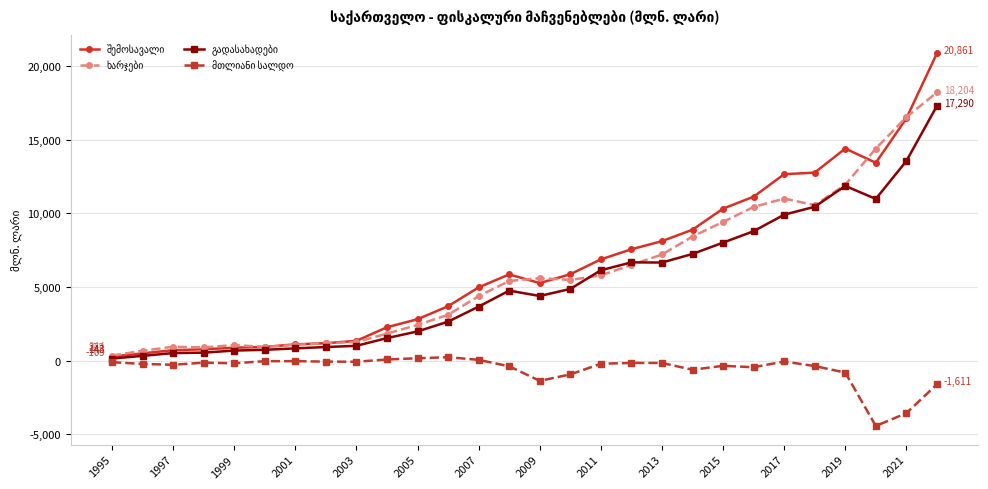

How many interior local peaks does the ხარჯები series have?

4